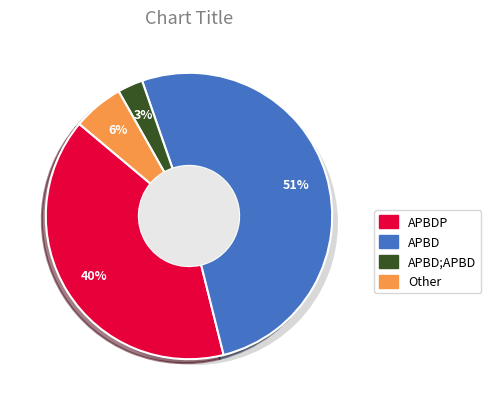

Count the number of slices in the pie.

4